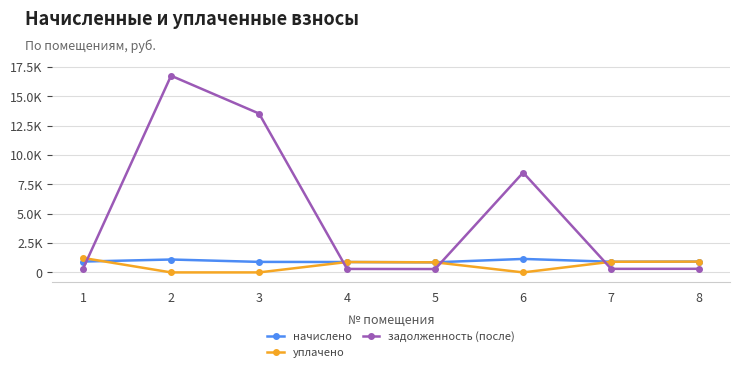

At which category is the sum across all series the highest?

2